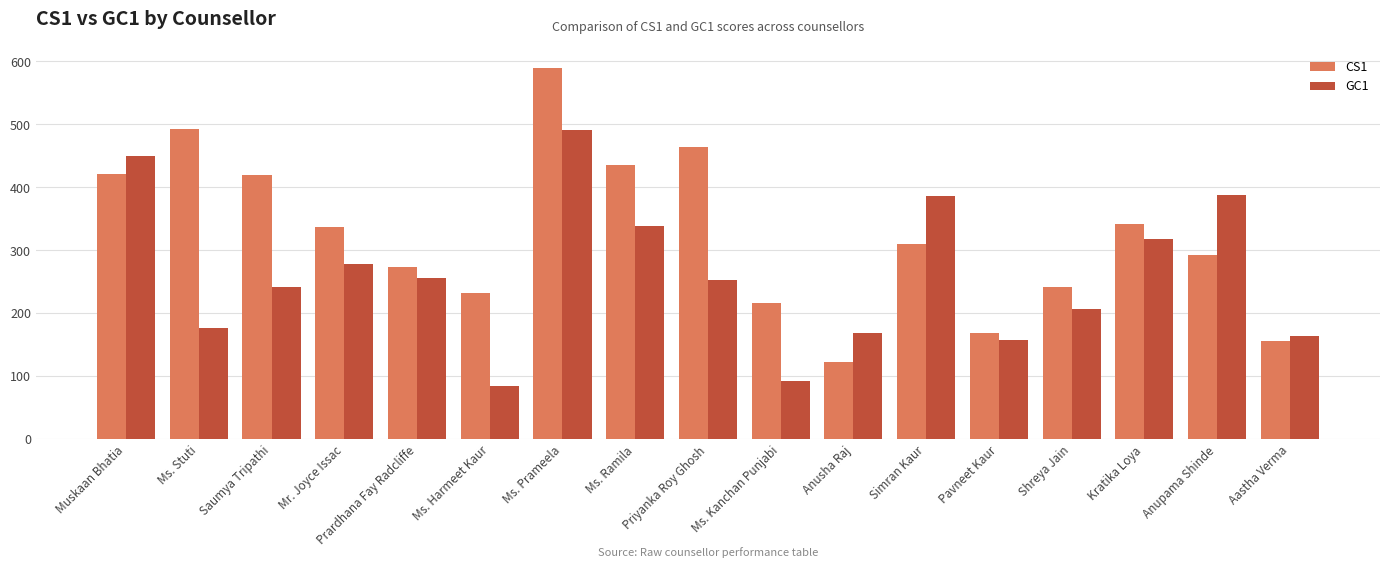

True or false: GC1 has a value of 93 at Ms. Kanchan Punjabi.

True